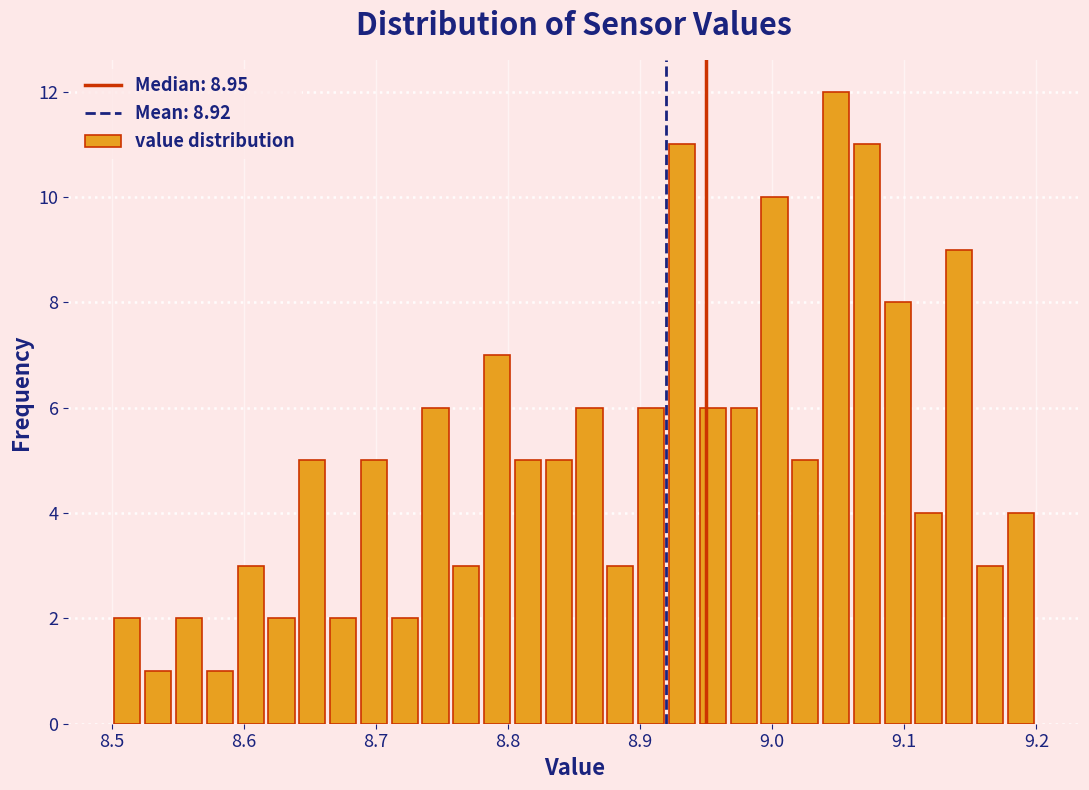

Around what value on the x-axis is the tallest bar? Give the approximate position of its centre, as read against the axis.

9.05